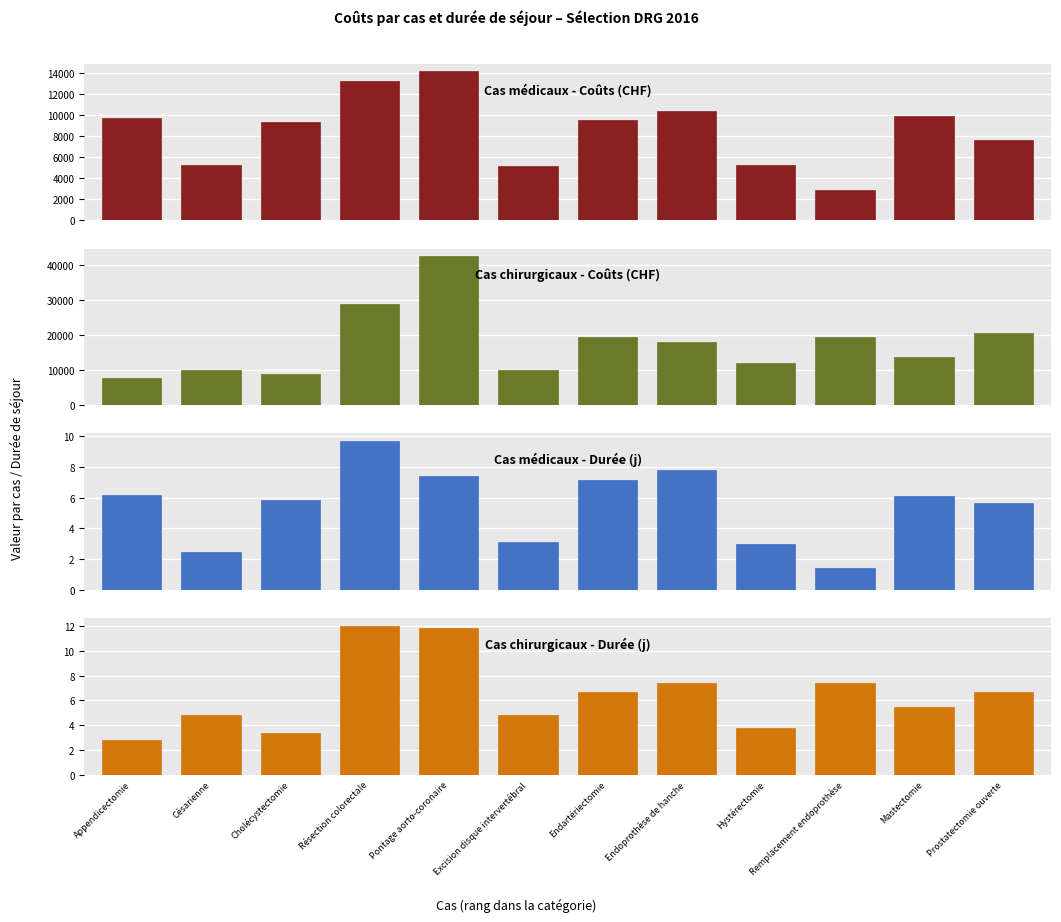

At which category is the sum across all series the highest?

Pontage aorto-coronaire